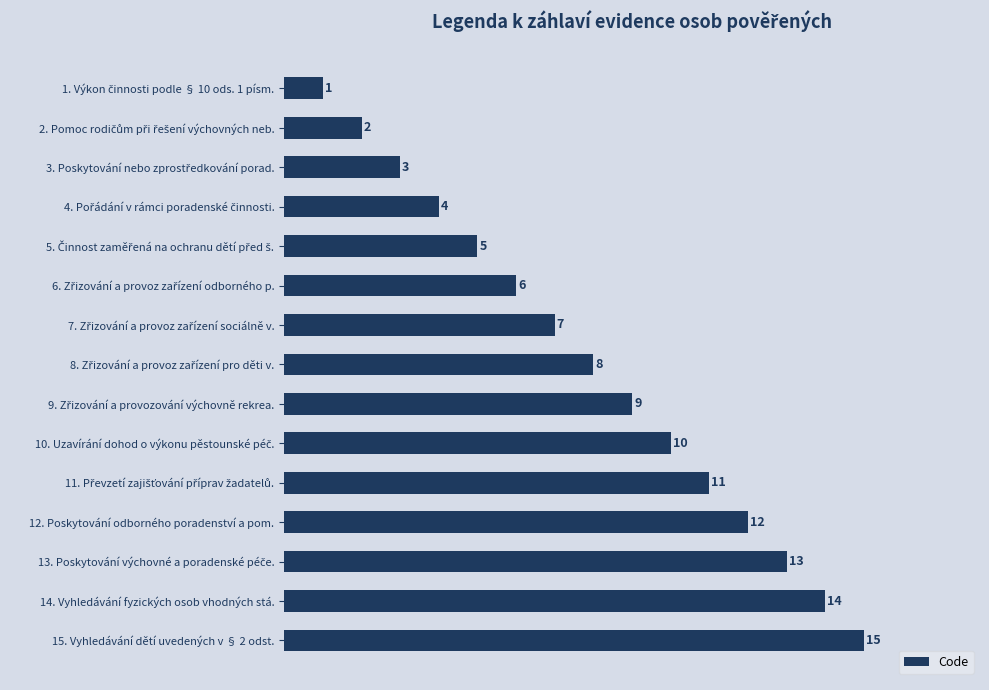

Are the bars grouped side by side (vs. stacked)?

No